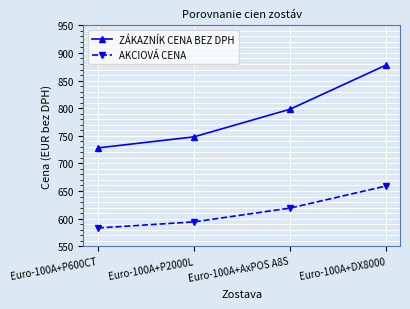

What is the sum of all AKCIOVÁ CENA values?

2455